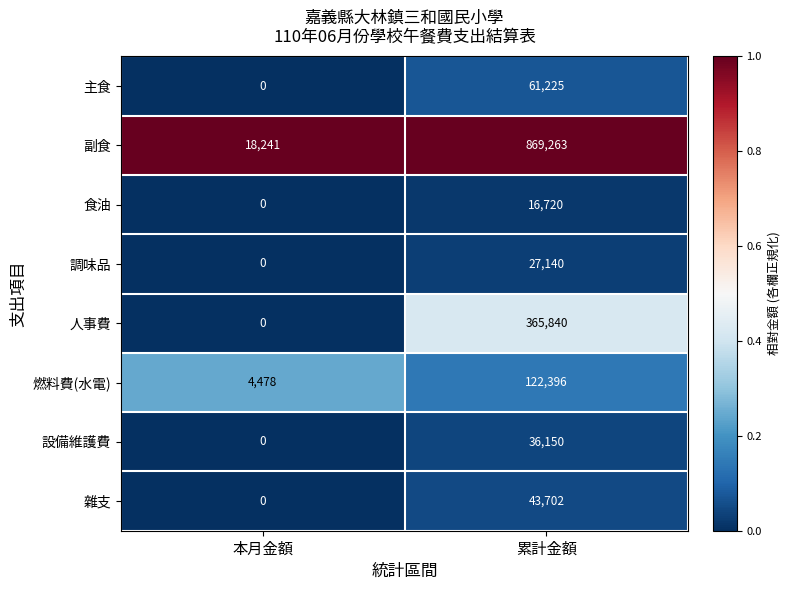

What is the greatest value displayed?

869263